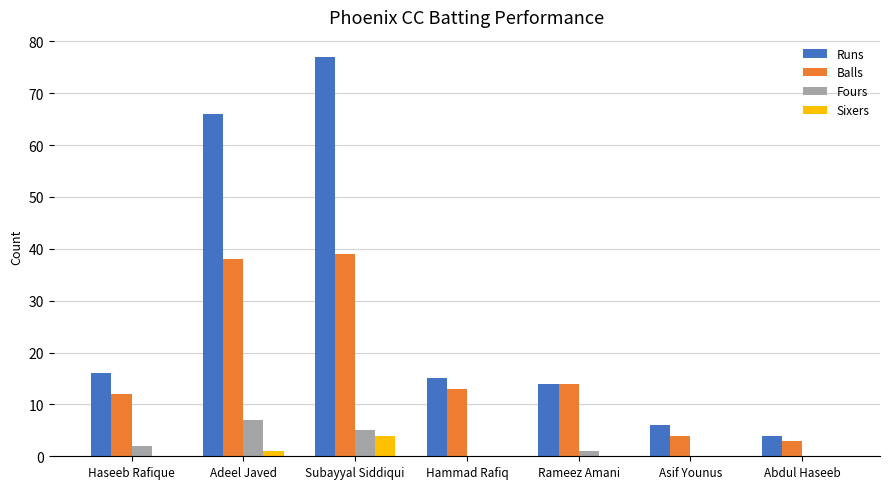

Between Haseeb Rafique and Abdul Haseeb, which series saw the biggest shift?

Runs